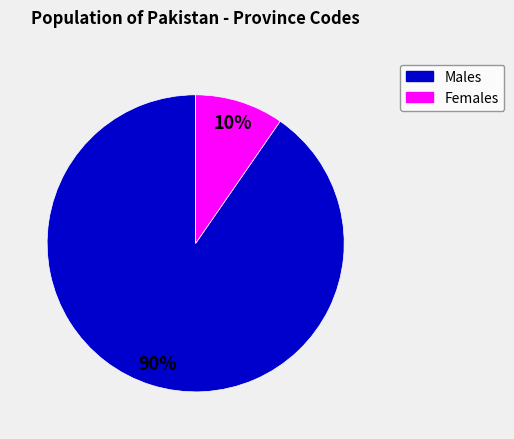

Is there a majority slice in this chart?

Yes